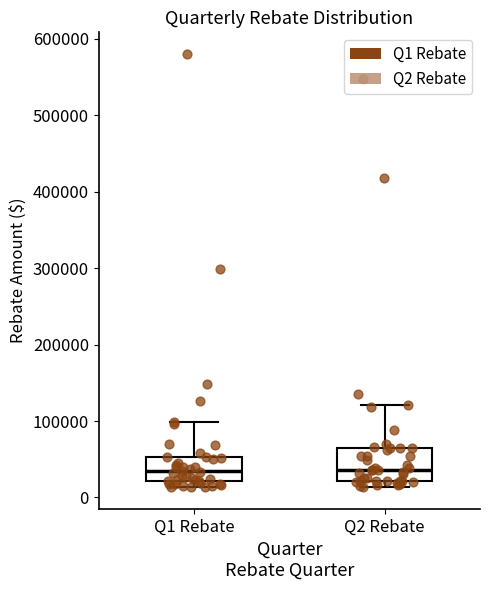

Reading left to right, transcribe this box plot: for each box, give where its median line is, the range the box spans, and where its two whiskers end, as read against the y-axis. The values are not printed on the chart, so give them approximately, as read against the axis.

Q1 Rebate: median 30000, box 20000 to 50000, whiskers 10000 to 100000
Q2 Rebate: median 40000, box 20000 to 60000, whiskers 10000 to 120000